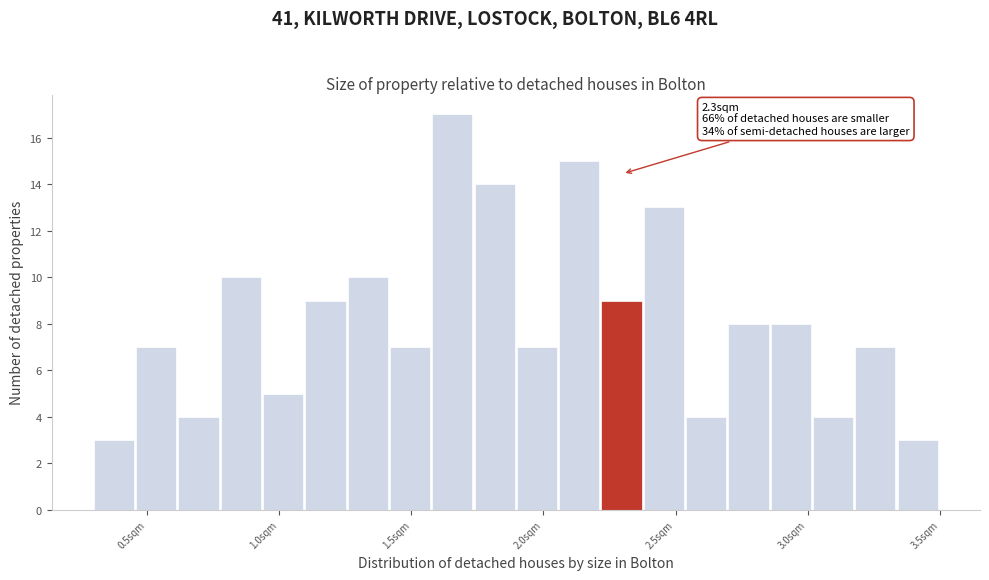

Around what value on the x-axis is the tallest bar? Give the approximate position of its centre, as read against the axis.

1.65